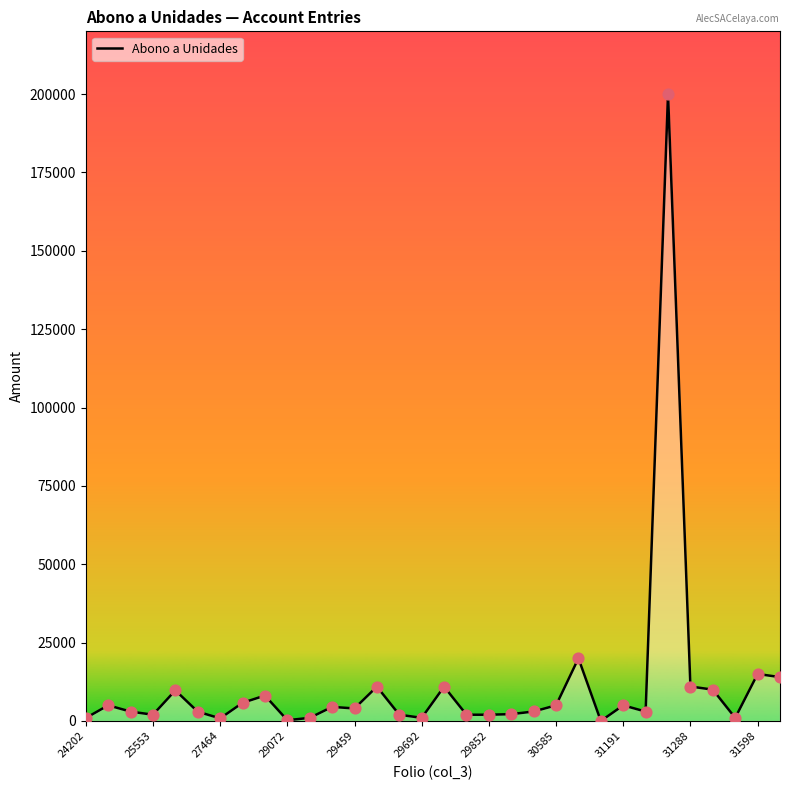

What is the difference between the maximum and minimum values?

199992.0